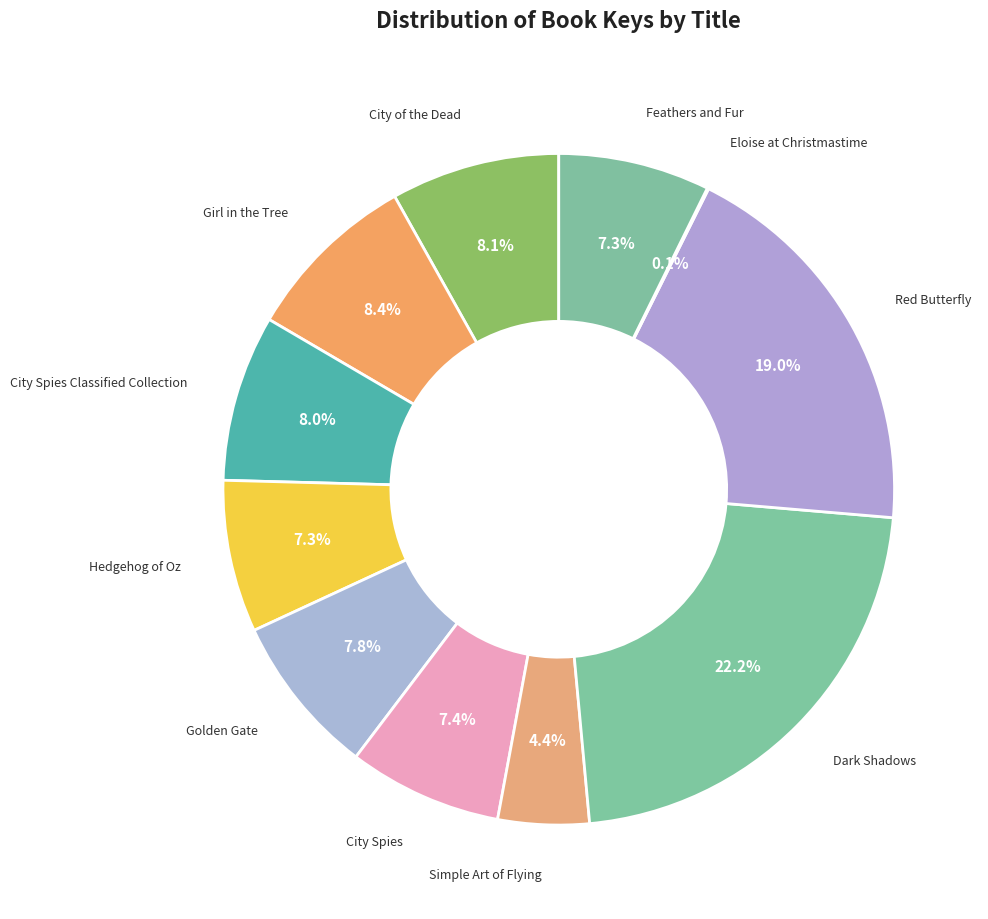

Is there any slice that represents more than half of the pie?

No